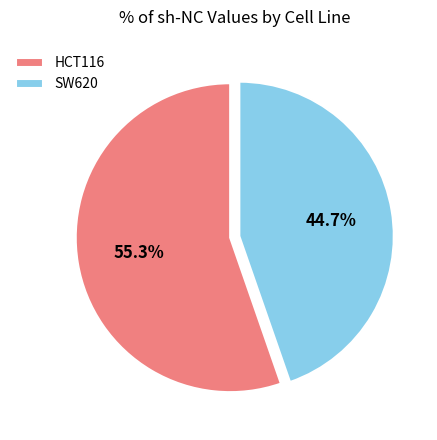

To the nearest percent, what is the difference between the SW620 and HCT116 slice percentages?

11%